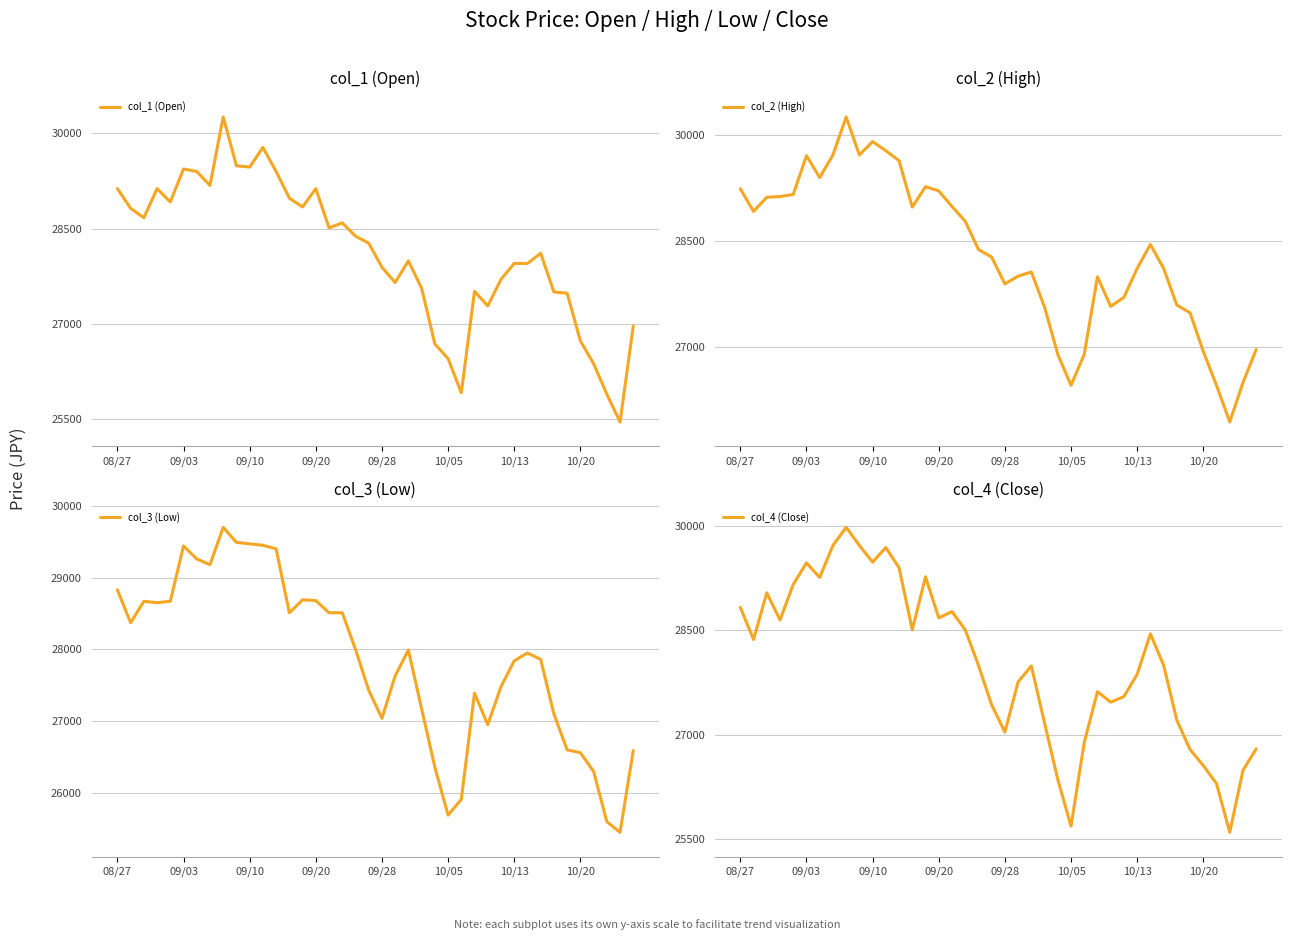

True or false: col_1 (Open) and col_2 (High) cross at least once.

False